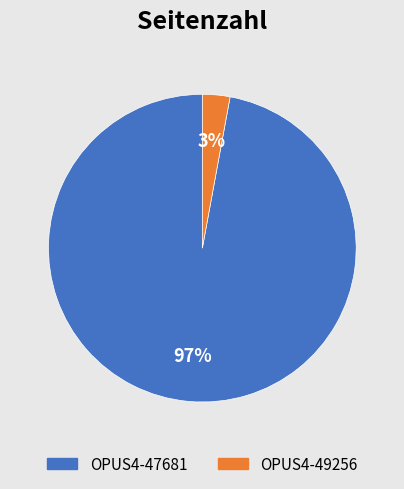

How many segments does this pie chart have?

2